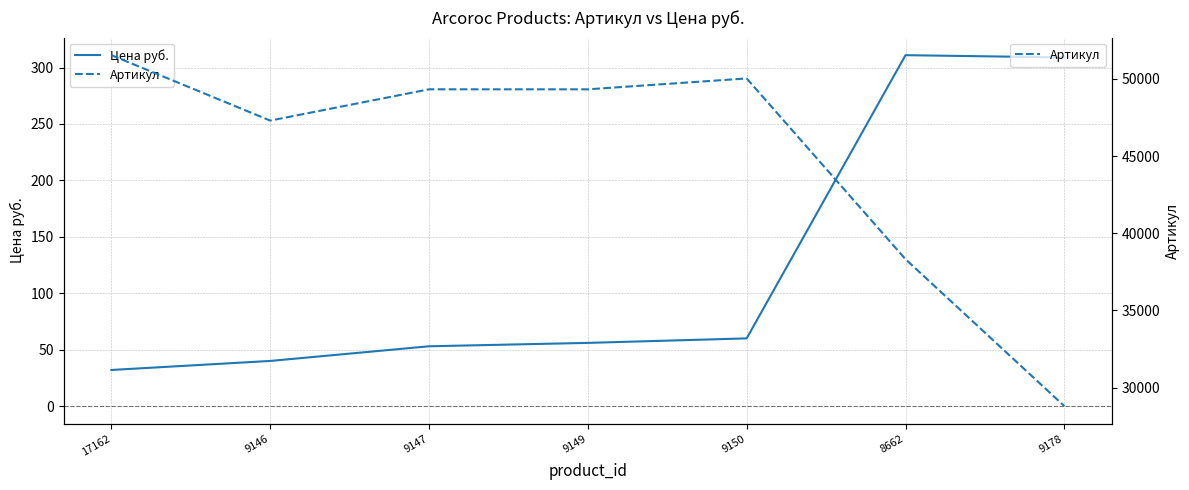

Rank the categories by Цена руб. value from highest to lowest.

8662, 9178, 9150, 9149, 9147, 9146, 17162